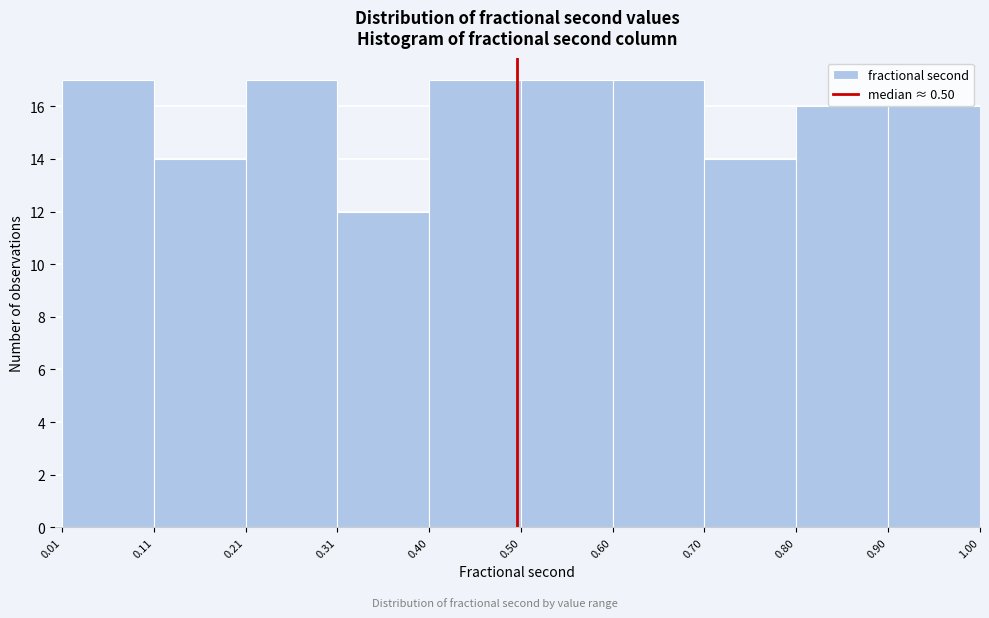

What is the height of the bar covering 0.40 to 0.50 on the x-axis? The values are not printed on the chart, so give them approximately, as read against the axis.

17